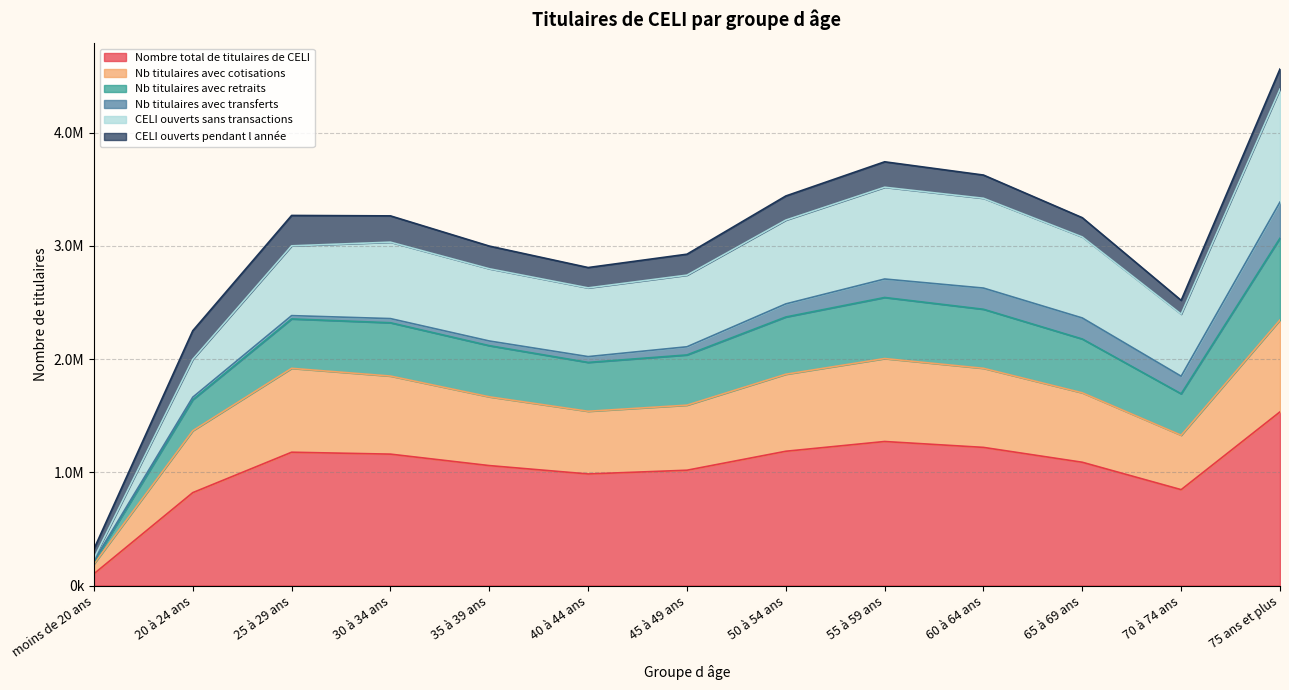

True or false: Nb titulaires avec retraits and Nombre total de titulaires de CELI intersect in this chart.

False